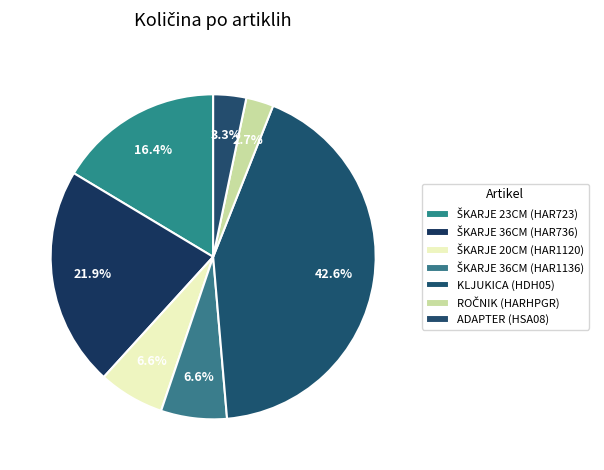

Is there any slice that represents more than half of the pie?

No